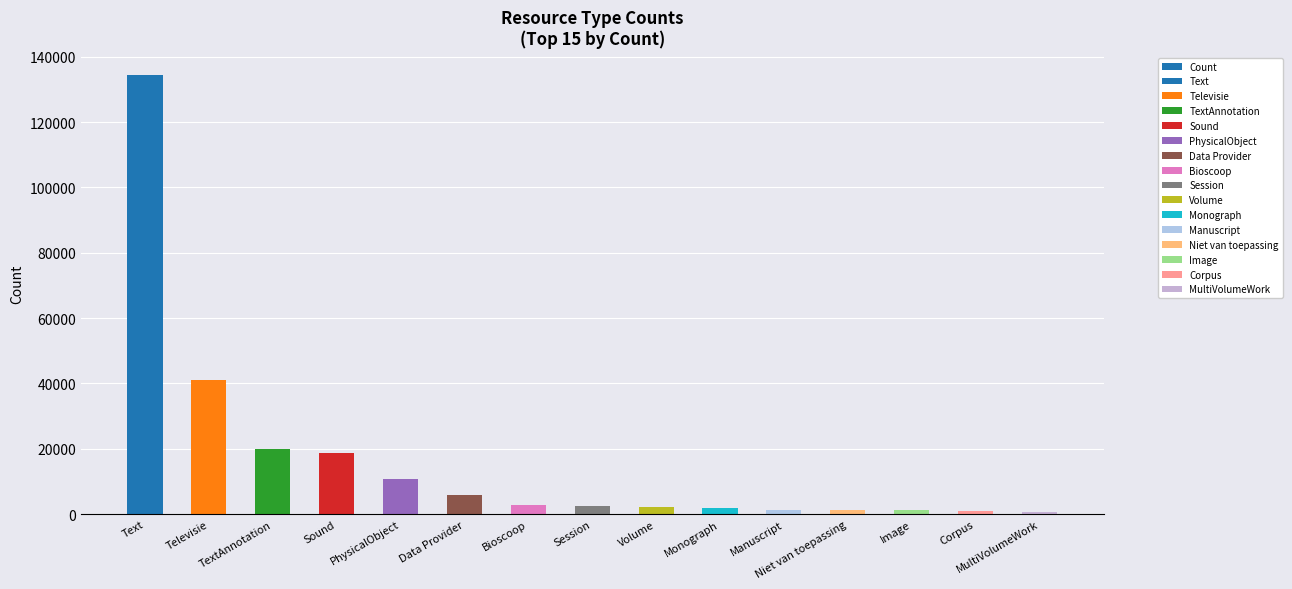

Does the chart contain stacked bars?

No